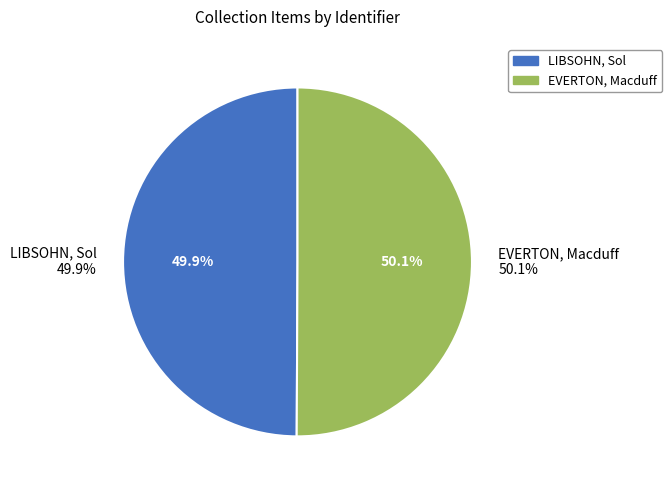

What percentage is the EVERTON, Macduff slice, to the nearest percent?

50%